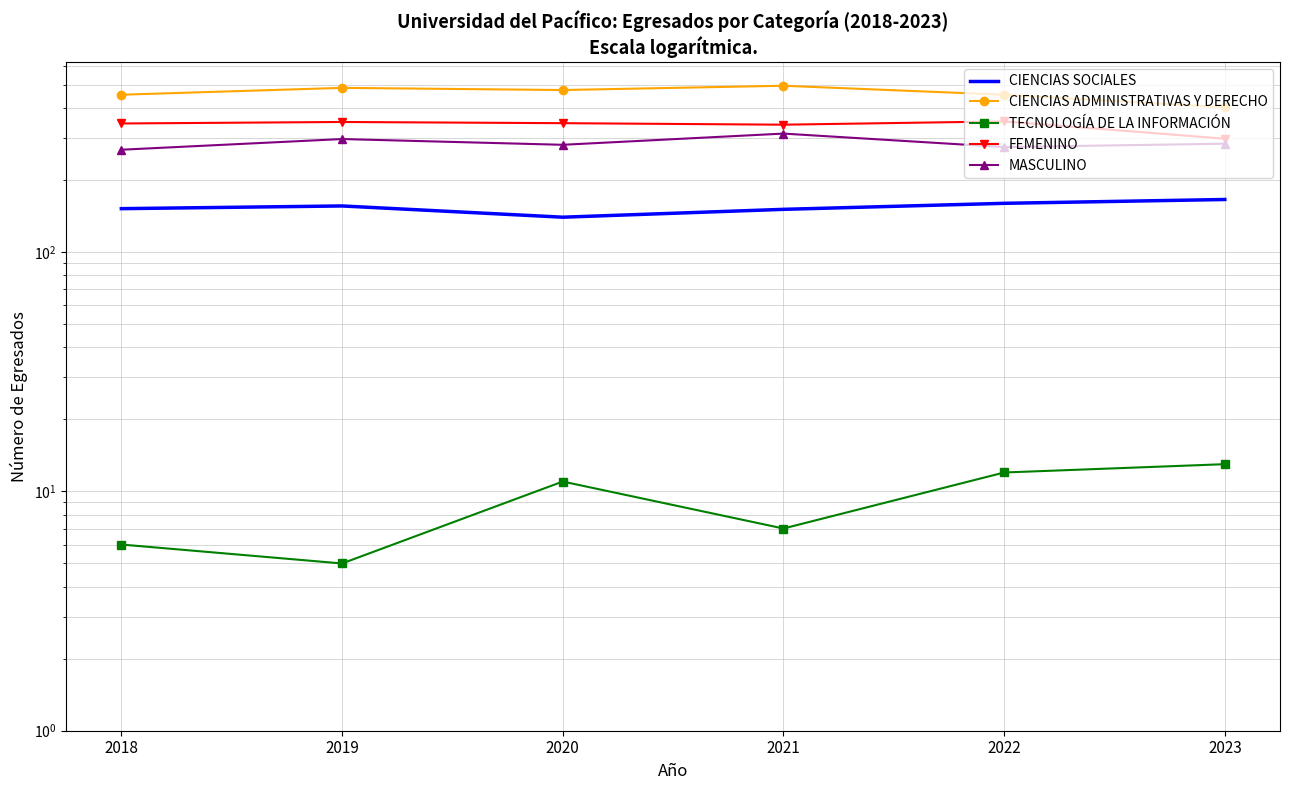

The FEMENINO series shows 556 at 2022. True or false?

False